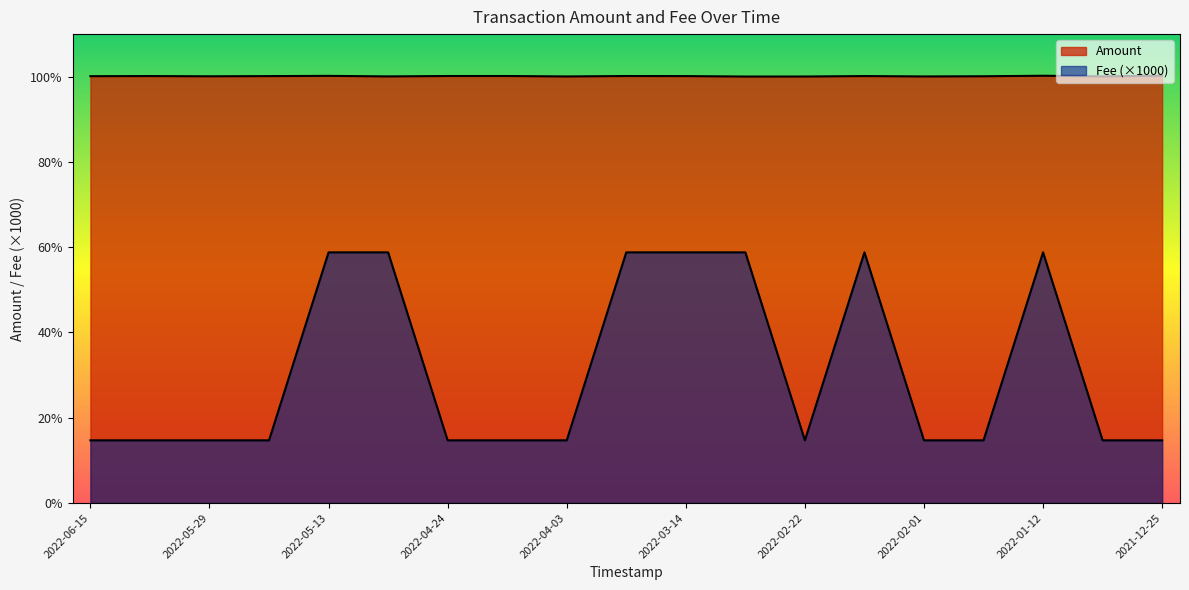

True or false: Fee has more than 1 interior local peaks.

True